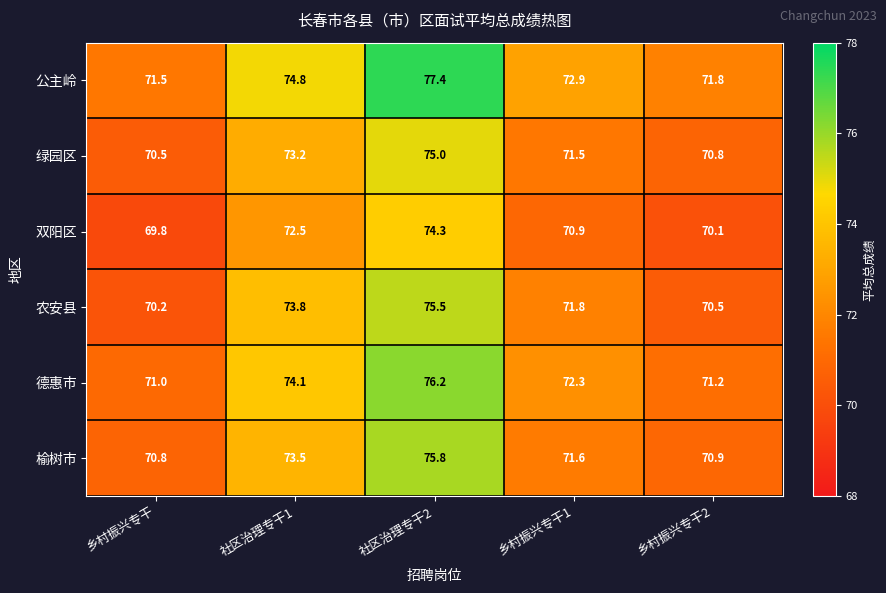

At which category is the sum across all series the highest?

社区治理专干2